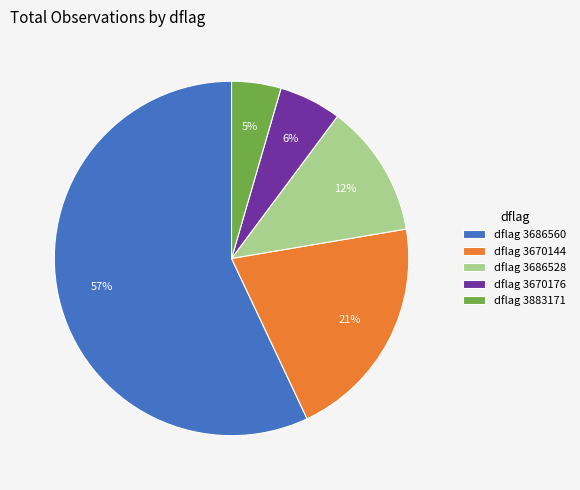

What percentage is the dflag 3686528 slice, to the nearest percent?

12%